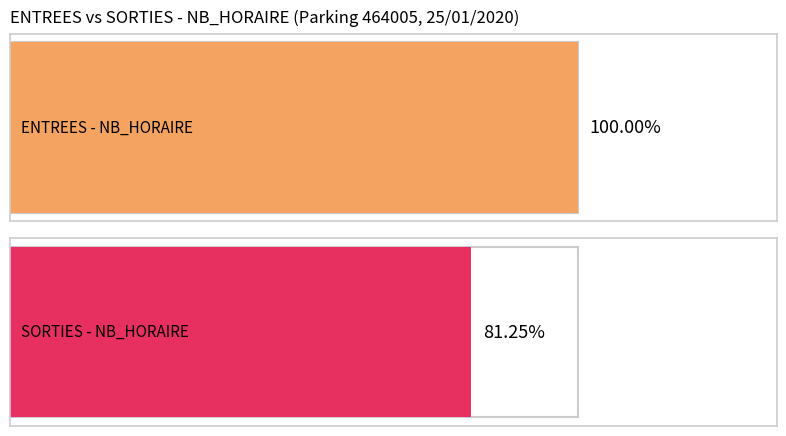

What are all the series names shown in the legend?

ENTREES NB_HORAIRE, SORTIES NB_HORAIRE